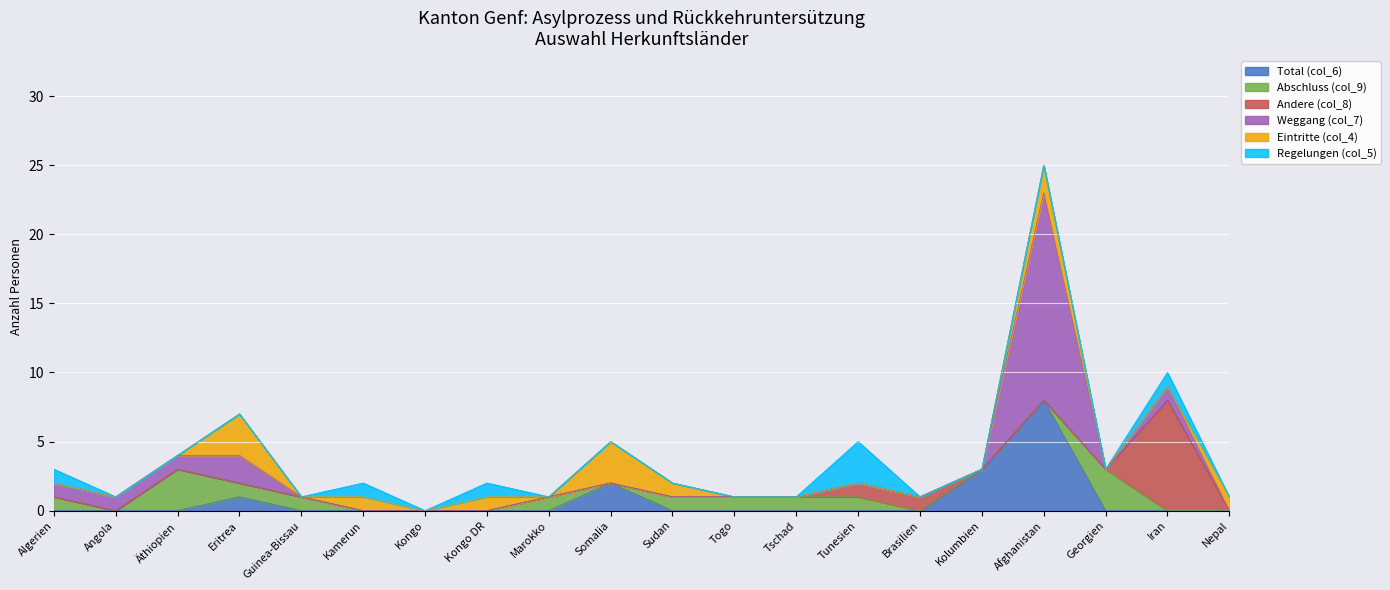

List the series in order of their peak value, highest first.

Weggang (col_7), Total (col_6), Andere (col_8), Abschluss (col_9), Eintritte (col_4), Regelungen (col_5)